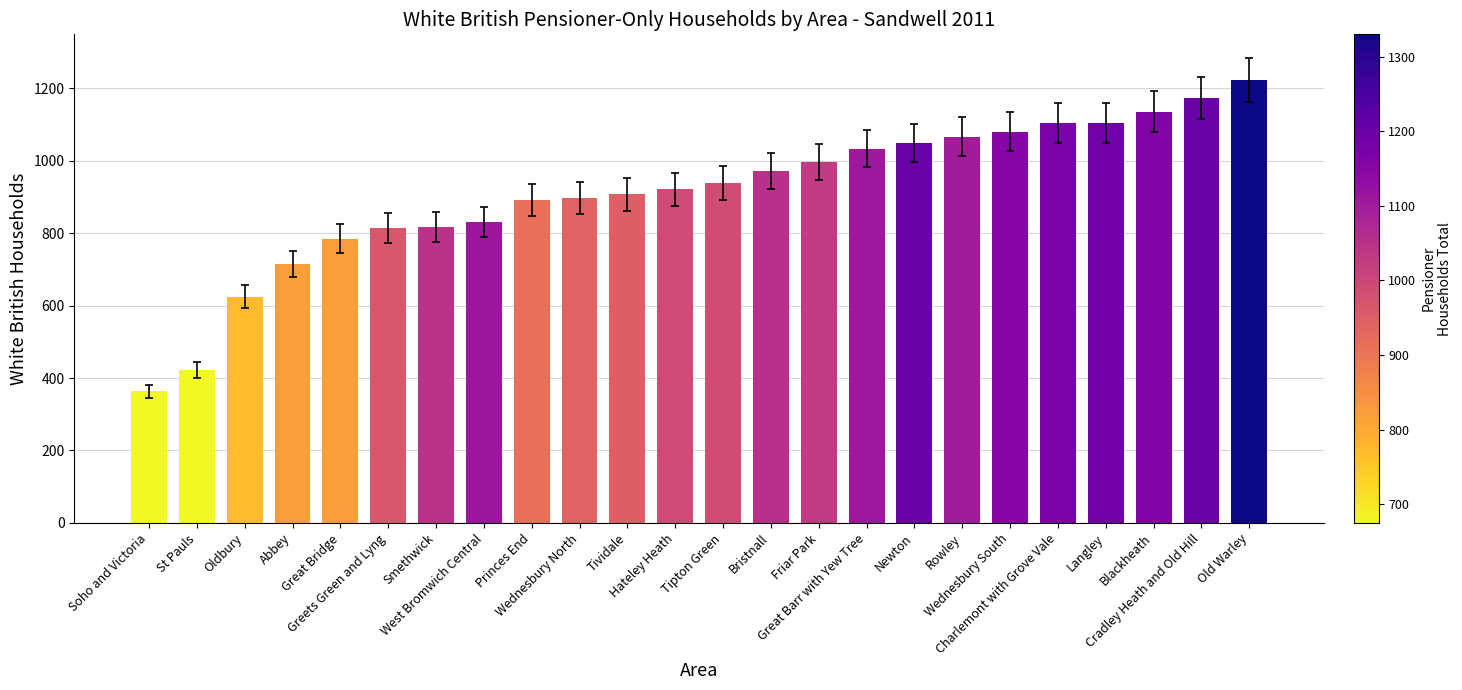

At which label is the value closest to 794?

Great Bridge